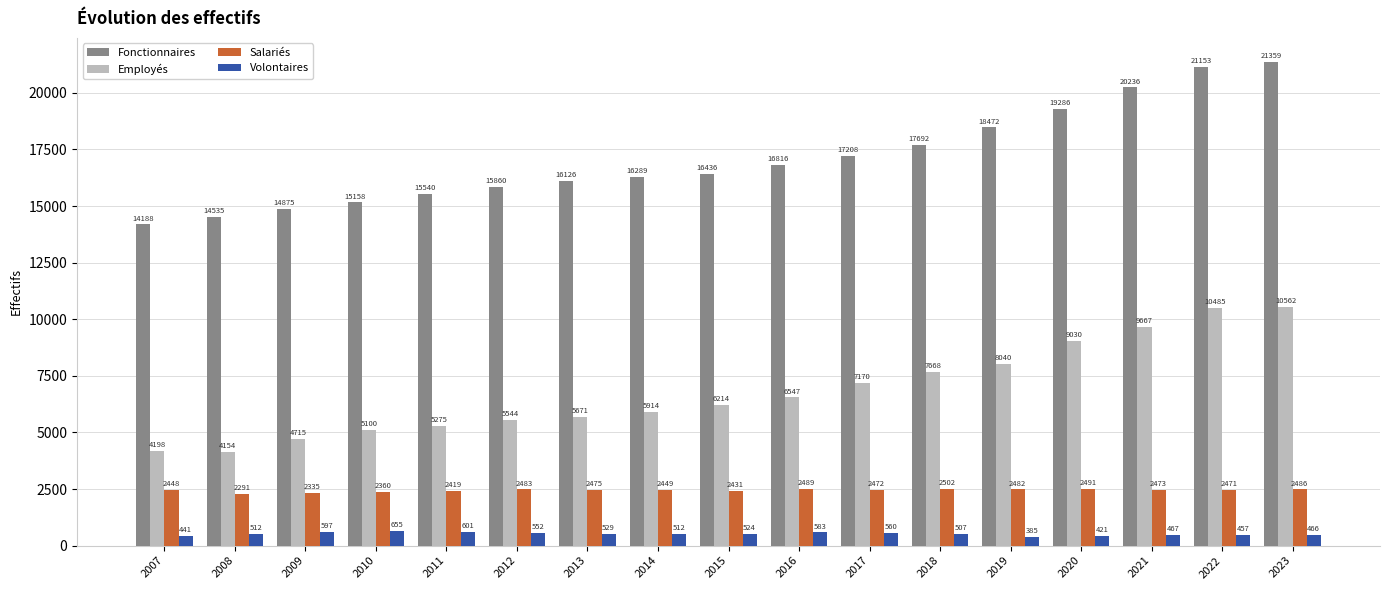

What is the difference between the second highest and minimum values in the Volontaires series?

216